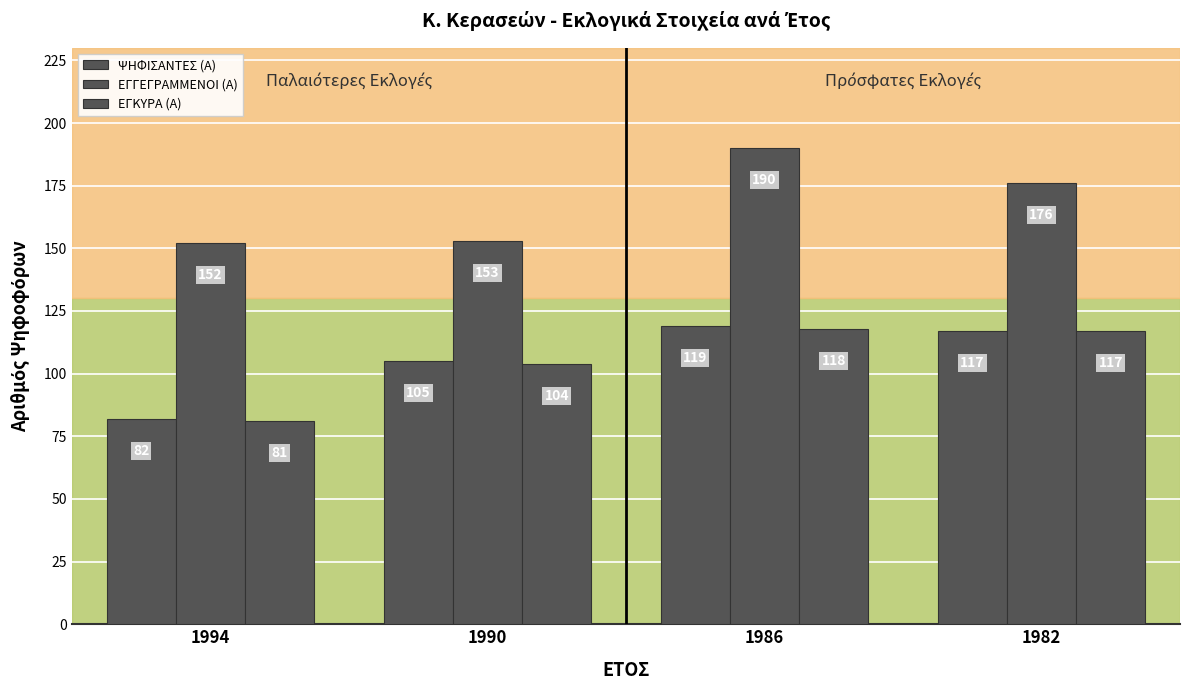

Is it true that ΨΗΦΙΣΑΝΤΕΣ (Α) equals 105 at 1990?

True